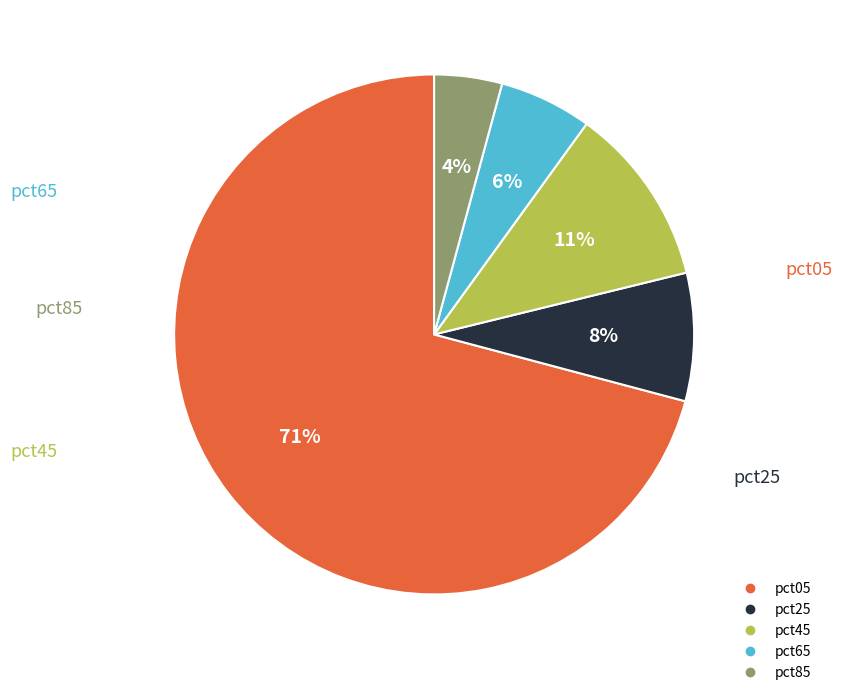

Rank the categories by value from lowest to highest.

pct85, pct65, pct25, pct45, pct05